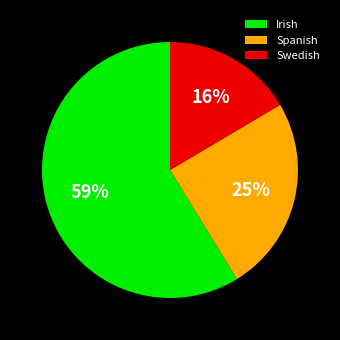

Count the number of slices in the pie.

3